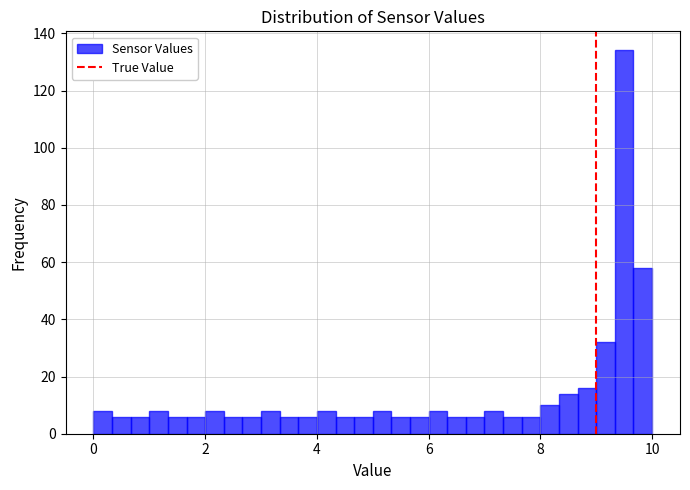

Read against the x-axis, roughly where is the centre of the tallest bar?

9.6